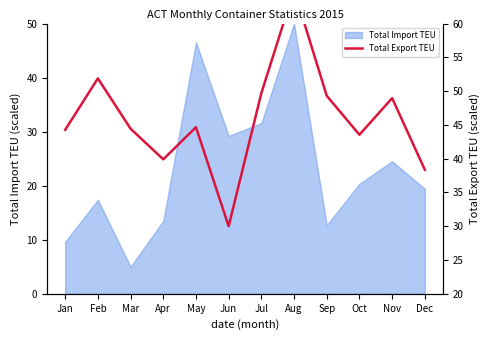

Reading right to left, extract all data points from this chart.

38.4	49.0	43.5	49.3	65.0	49.7	30.0	44.7	39.9	44.4	51.9	44.3